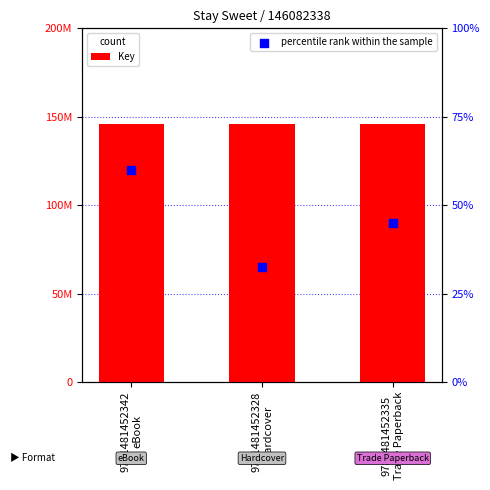

What are all the series names shown in the legend?

Key, percentile rank within the sample